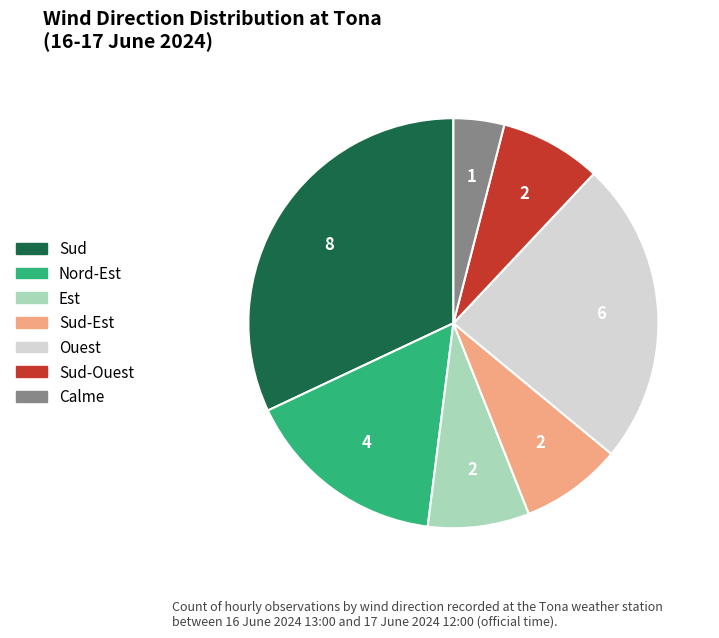

Does any single category account for the majority?

No